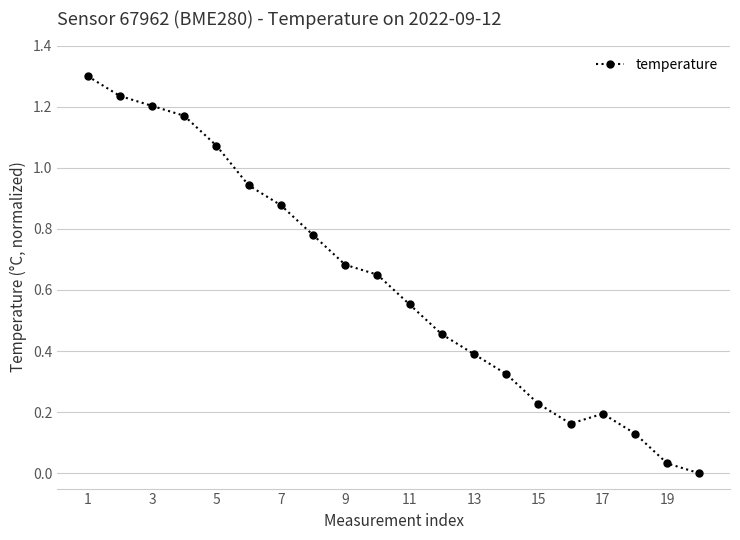

What is the maximum value shown in the chart?

1.3